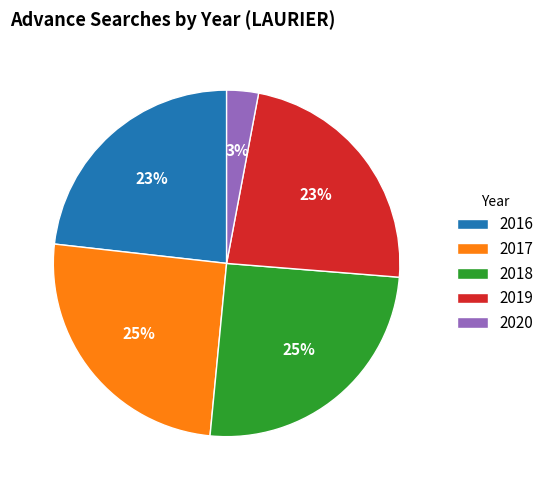

To the nearest percent, what percentage of the pie is 2018?

25%